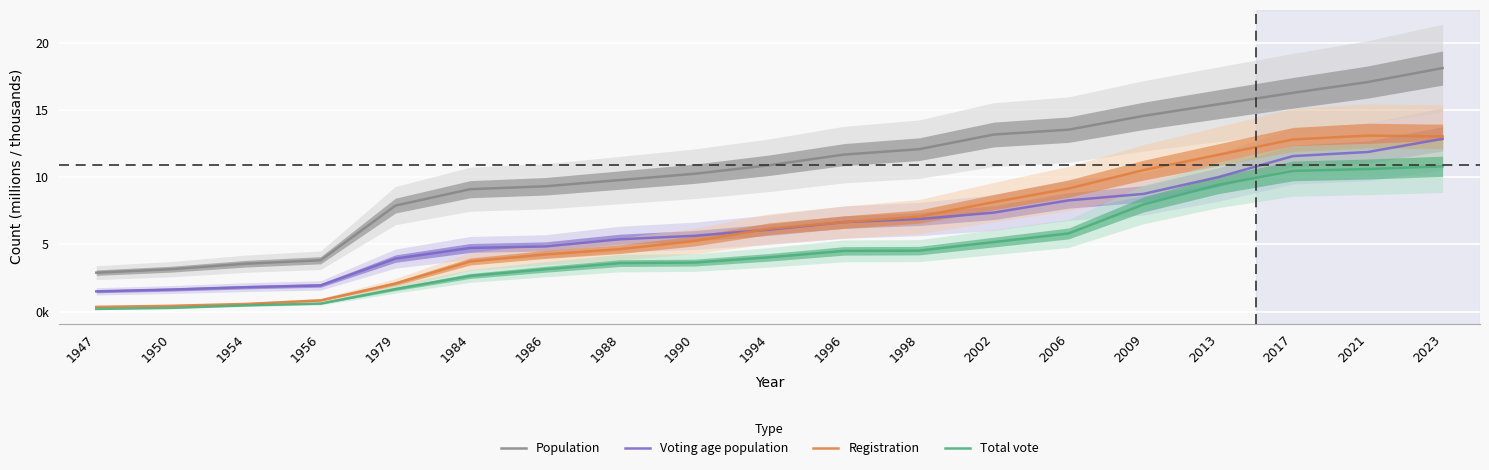

Does the chart display data point markers on the line(s)?

No